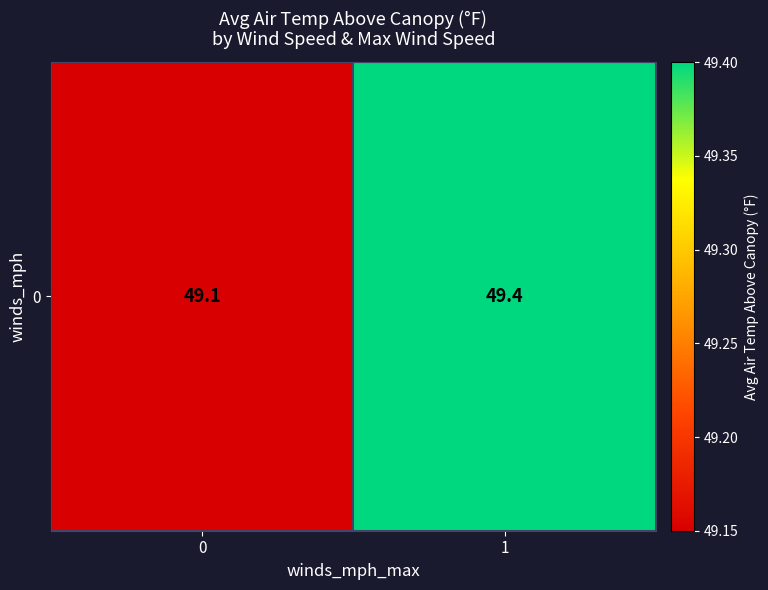

True or false: the data shows 49.1 at 0.

True